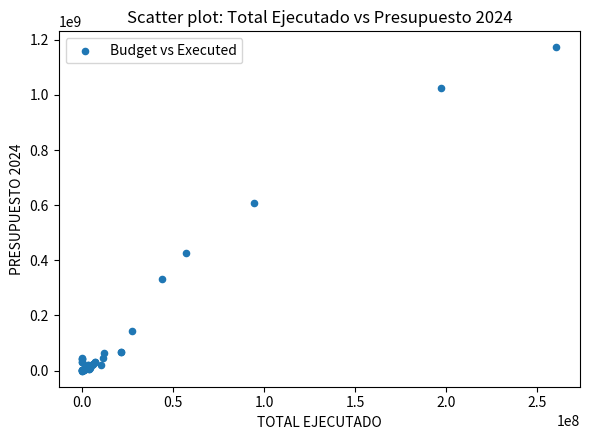

What Y value in the scatter plot is closest to 586053472?

607513892